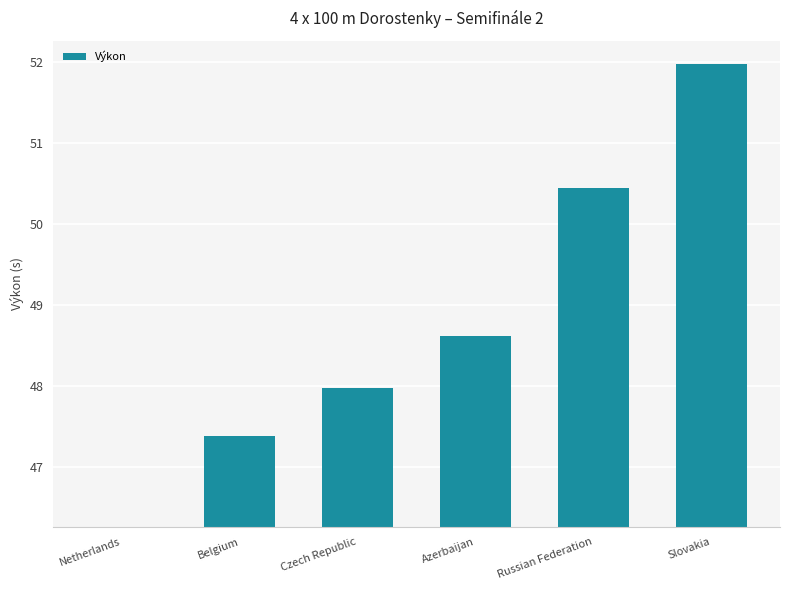

Between Czech Republic and Slovakia, which is larger?

Slovakia